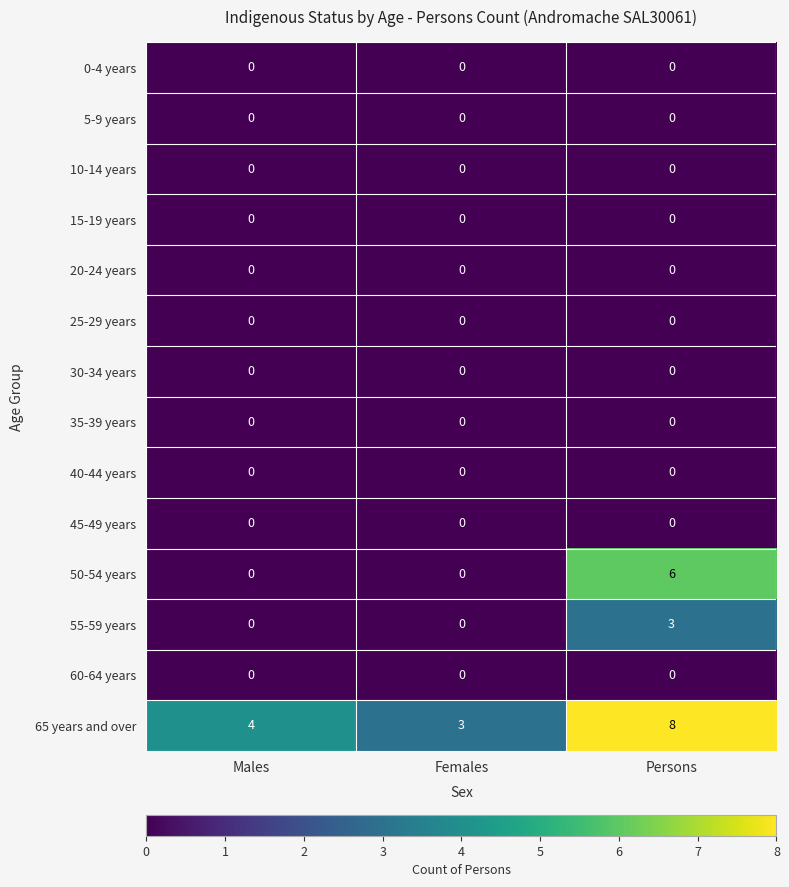

What is the average value of the 65 years and over series?

5